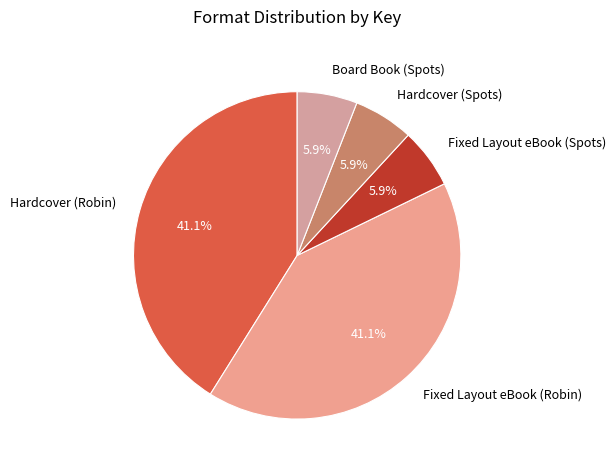

Count the number of slices in the pie.

5